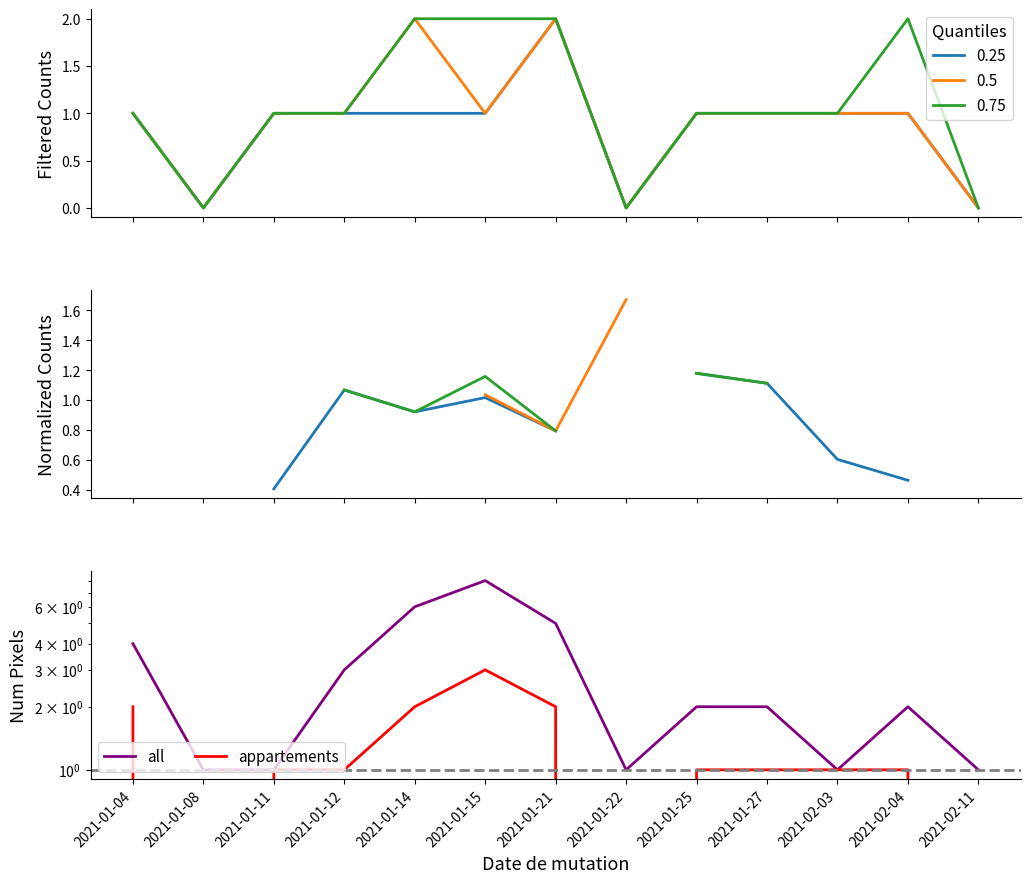

At which category does the chart reach its peak across all series?

2021-01-15